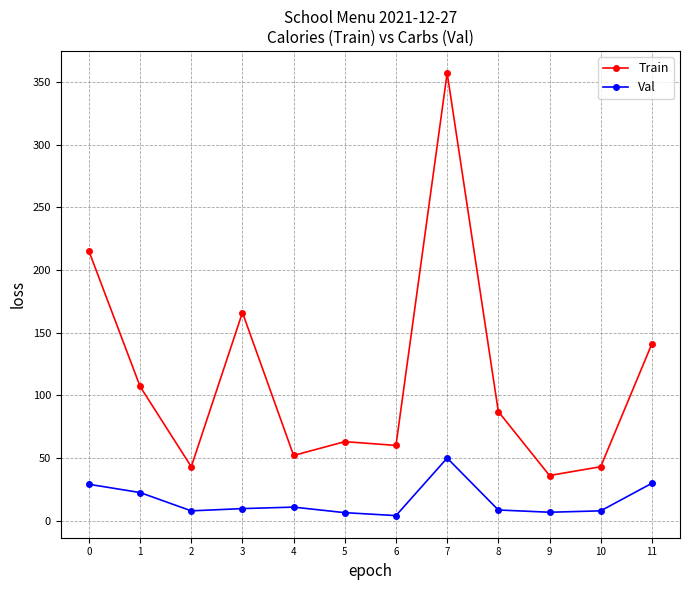

At how many categories does at least one series exceed 335?

1